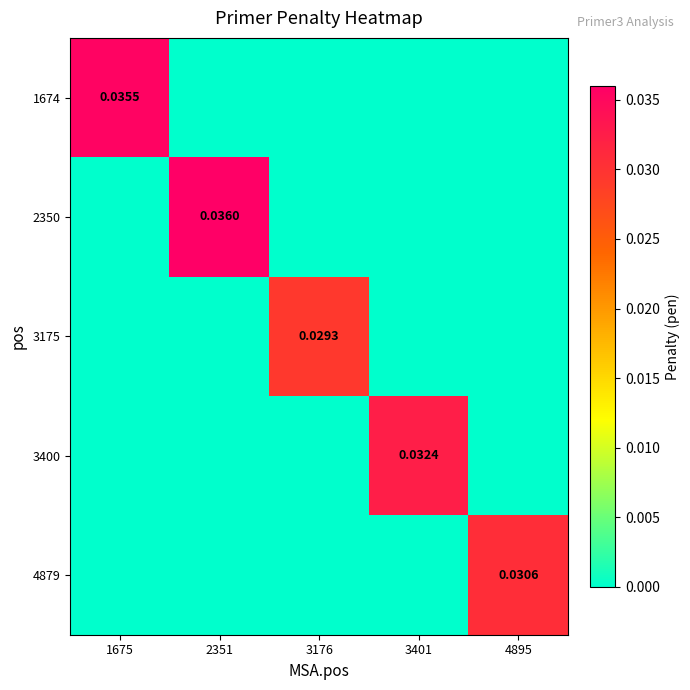

Which series has the largest range (max minus min)?

2350